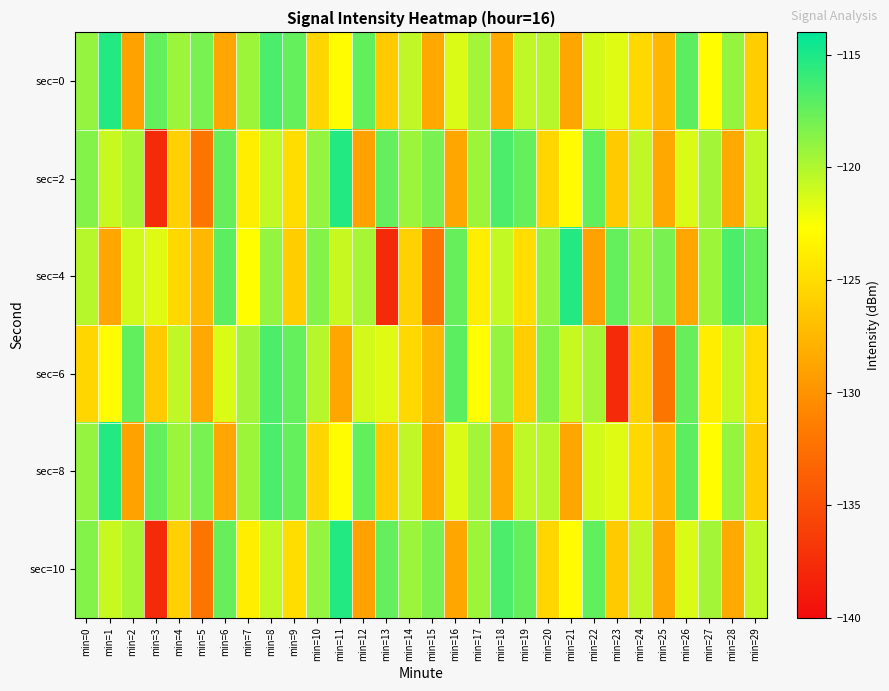

At which category is the sum across all series the highest?

min=8